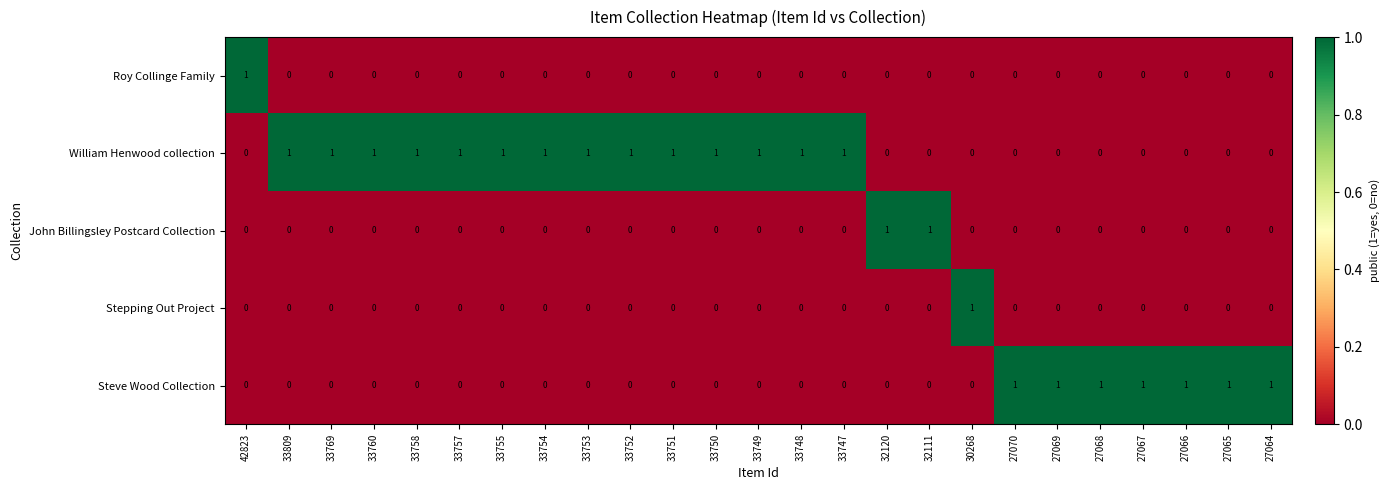

Which series has the largest total across all categories?

William Henwood collection